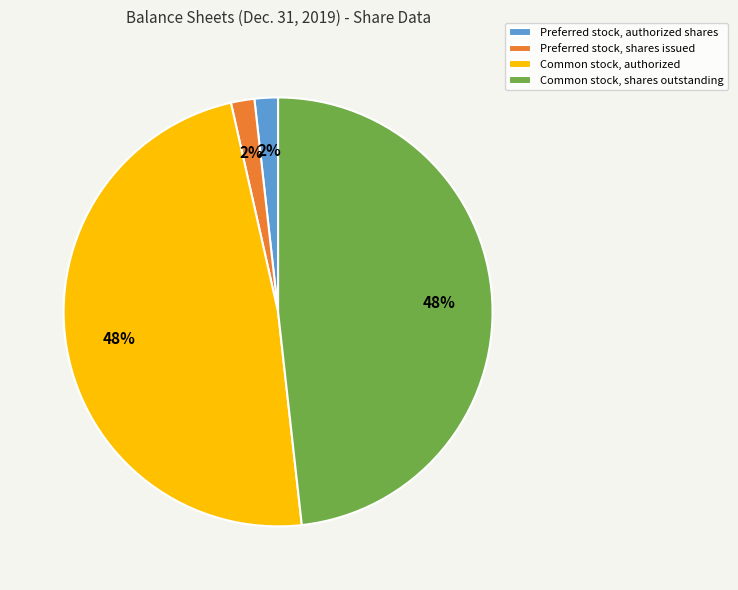

The Common stock, authorized slice represents 48% of the pie. True or false?

True